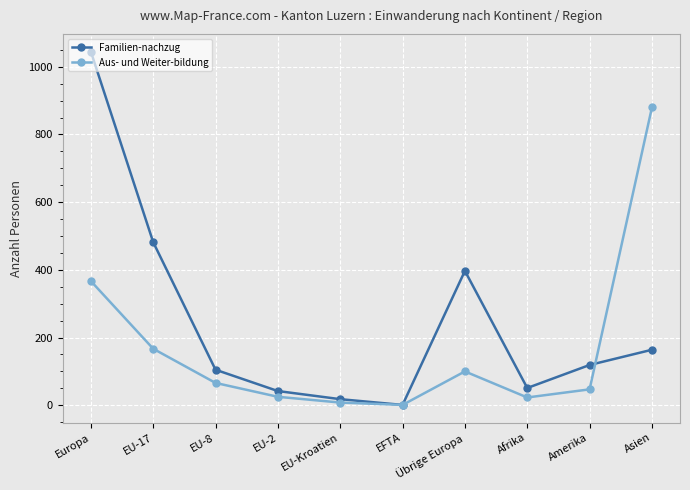

What is the difference between the second highest and minimum values in the Aus- und Weiter-bildung series?

366